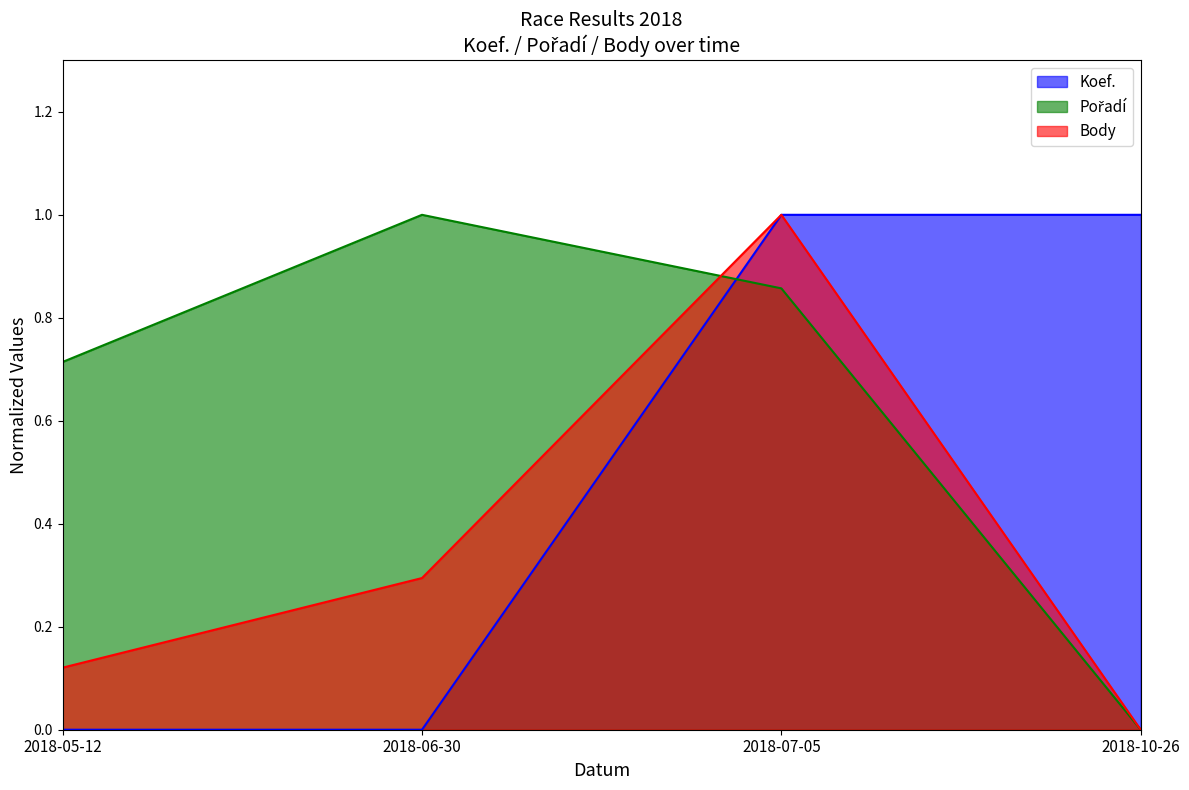

True or false: Koef. has more than 1 points higher than both neighbors.

False